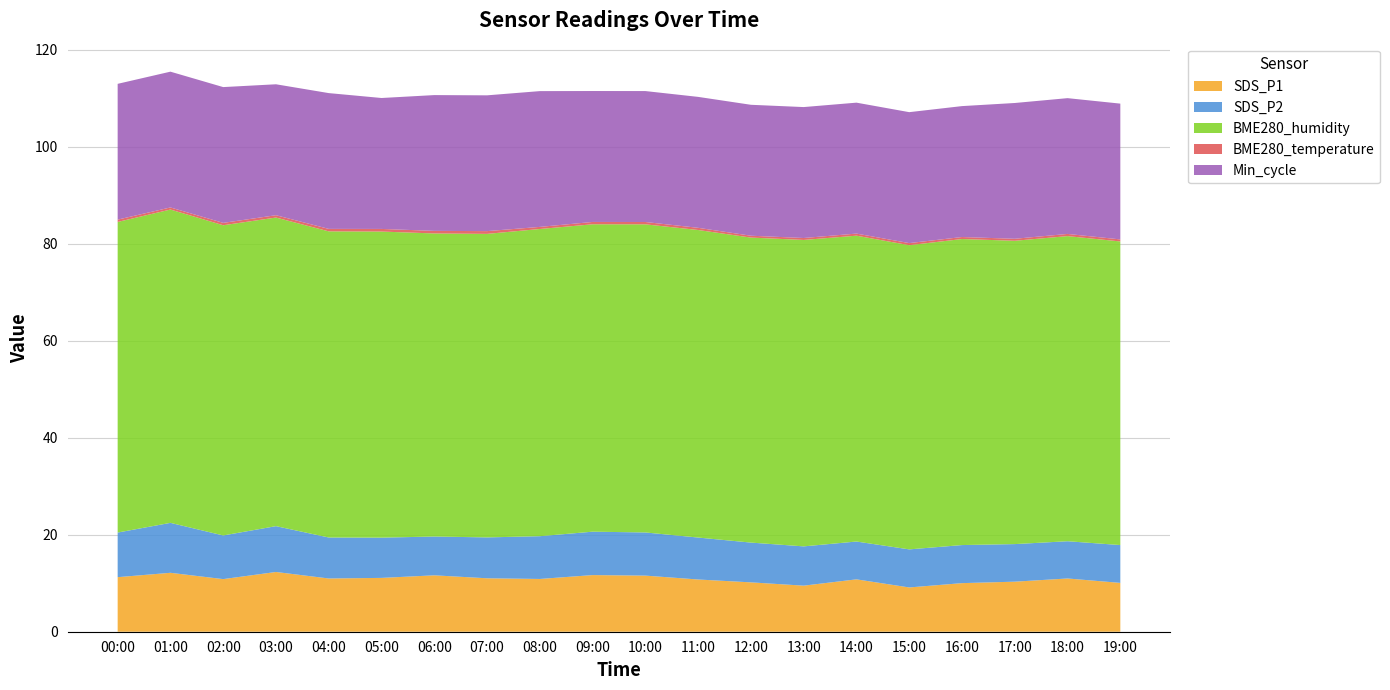

Reading left to right, extract all data points from this chart.

SDS_P1: 00:00=11.2	01:00=12.2	02:00=10.8	03:00=12.3	04:00=11.0	05:00=11.1	06:00=11.6	07:00=11.0	08:00=10.9	09:00=11.7	10:00=11.6	11:00=10.8	12:00=10.2	13:00=9.5	14:00=10.8	15:00=9.1	16:00=10.0	17:00=10.3	18:00=11.0	19:00=10.1
SDS_P2: 00:00=9.2	01:00=10.3	02:00=9.0	03:00=9.4	04:00=8.4	05:00=8.3	06:00=8.0	07:00=8.4	08:00=8.8	09:00=8.9	10:00=8.9	11:00=8.7	12:00=8.2	13:00=8.1	14:00=7.8	15:00=7.8	16:00=7.8	17:00=7.8	18:00=7.7	19:00=7.8
BME280_humidity: 00:00=64.0	01:00=64.6	02:00=64.0	03:00=63.6	04:00=63.1	05:00=63.1	06:00=62.5	07:00=62.6	08:00=63.4	09:00=63.4	10:00=63.5	11:00=63.4	12:00=62.9	13:00=63.2	14:00=63.1	15:00=62.7	16:00=63.1	17:00=62.5	18:00=62.9	19:00=62.6
BME280_temperature: 00:00=0.5	01:00=0.4	02:00=0.5	03:00=0.5	04:00=0.5	05:00=0.5	06:00=0.5	07:00=0.6	08:00=0.4	09:00=0.5	10:00=0.5	11:00=0.5	12:00=0.4	13:00=0.4	14:00=0.4	15:00=0.4	16:00=0.4	17:00=0.4	18:00=0.5	19:00=0.4
Min_cycle: 00:00=28.0	01:00=28.0	02:00=28.0	03:00=27.0	04:00=28.0	05:00=27.0	06:00=28.0	07:00=28.0	08:00=28.0	09:00=27.0	10:00=27.0	11:00=27.0	12:00=27.0	13:00=27.0	14:00=27.0	15:00=27.0	16:00=27.0	17:00=28.0	18:00=28.0	19:00=28.0